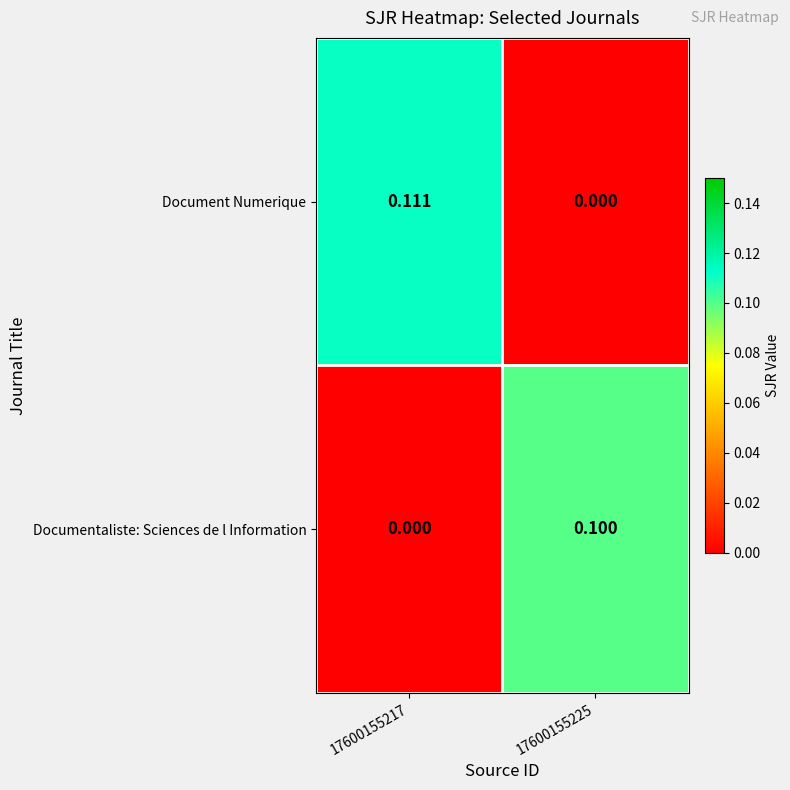

Is the value of Documentaliste: Sciences de l Information at 17600155217 greater than the value of Document Numerique at 17600155217?

No